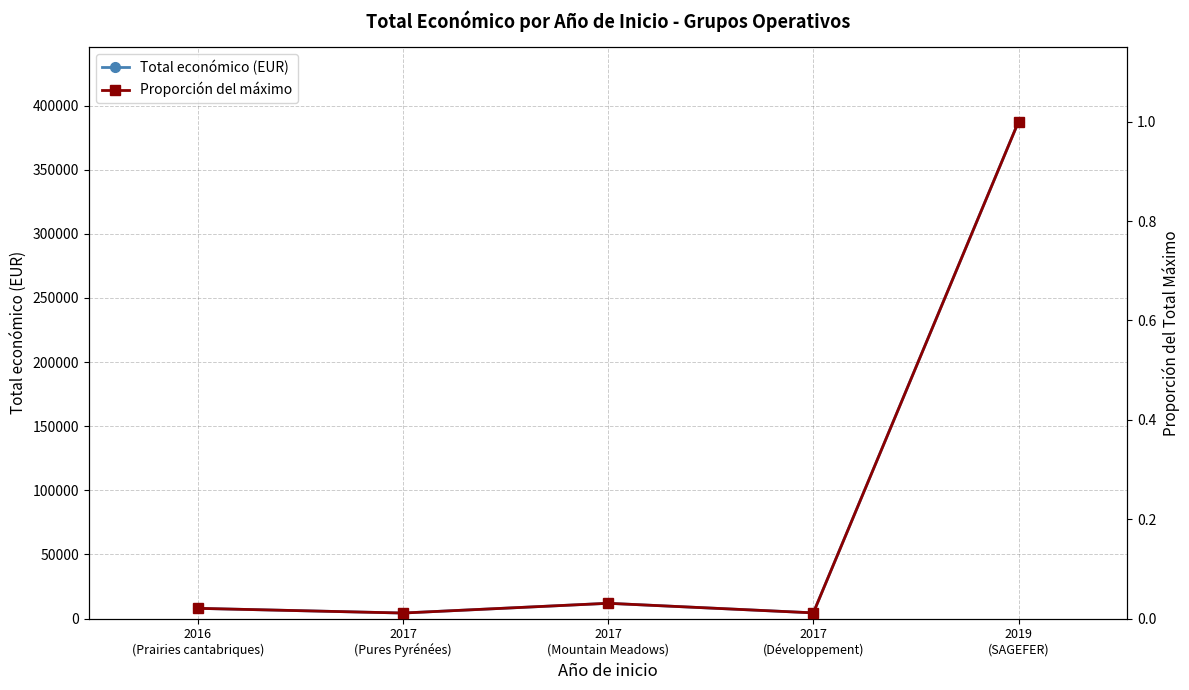

What are all the series names shown in the legend?

Total económico (EUR), Proporción del máximo